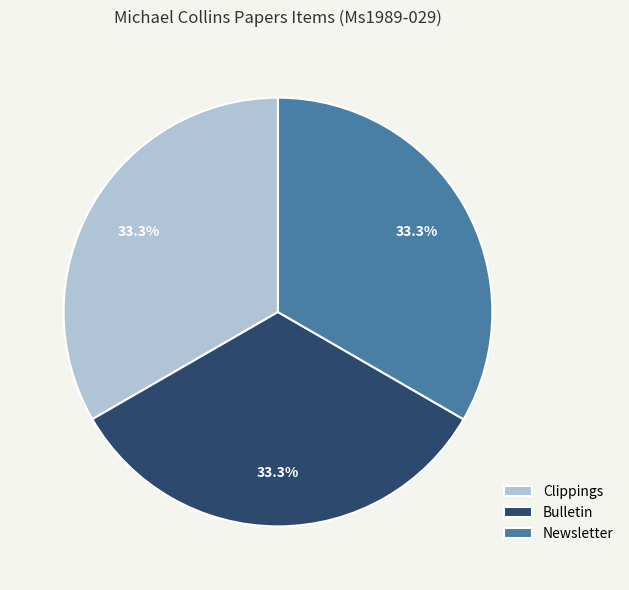

Do Clippings and Newsletter together represent more than half of the pie?

Yes